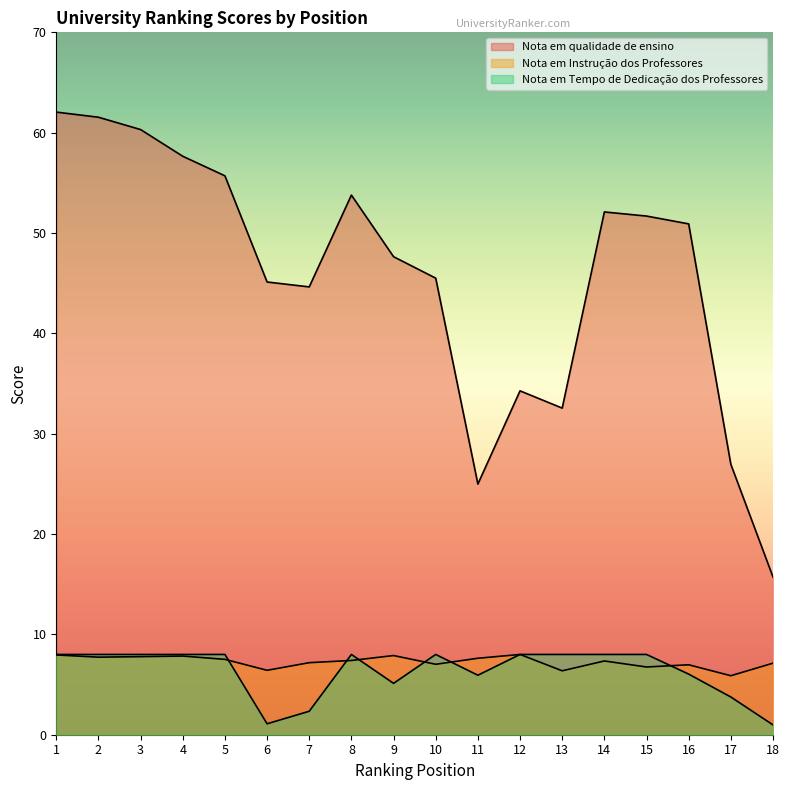

What is the total value across all series at 8?

69.2